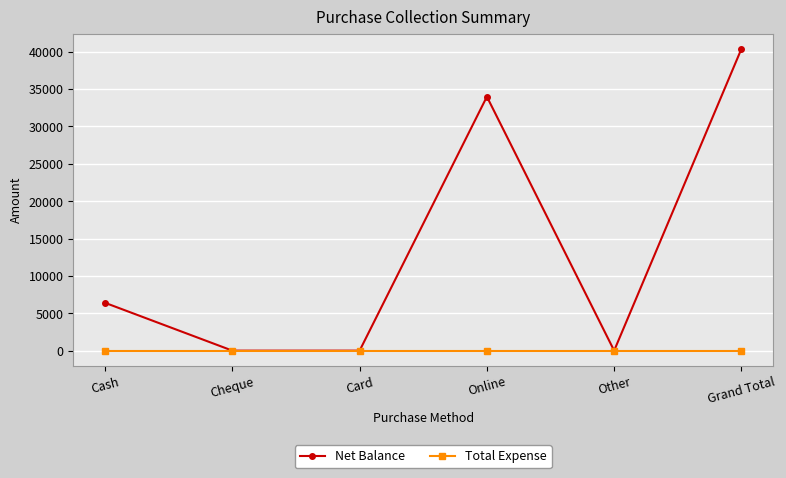

At which label does Net Balance reach its peak?

Grand Total